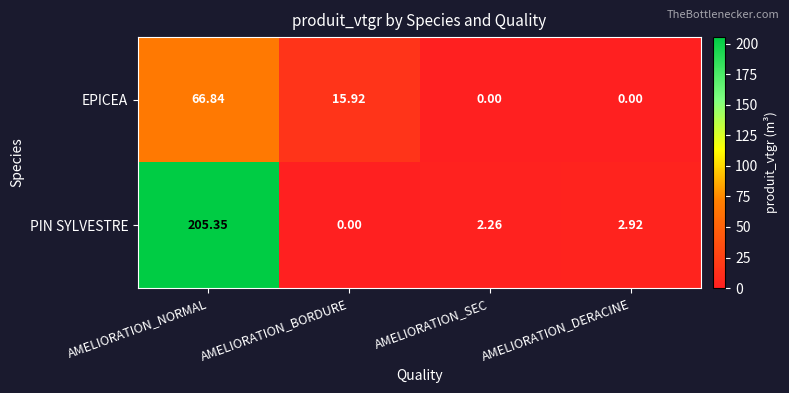

How many data points in PIN SYLVESTRE are above 2?

3